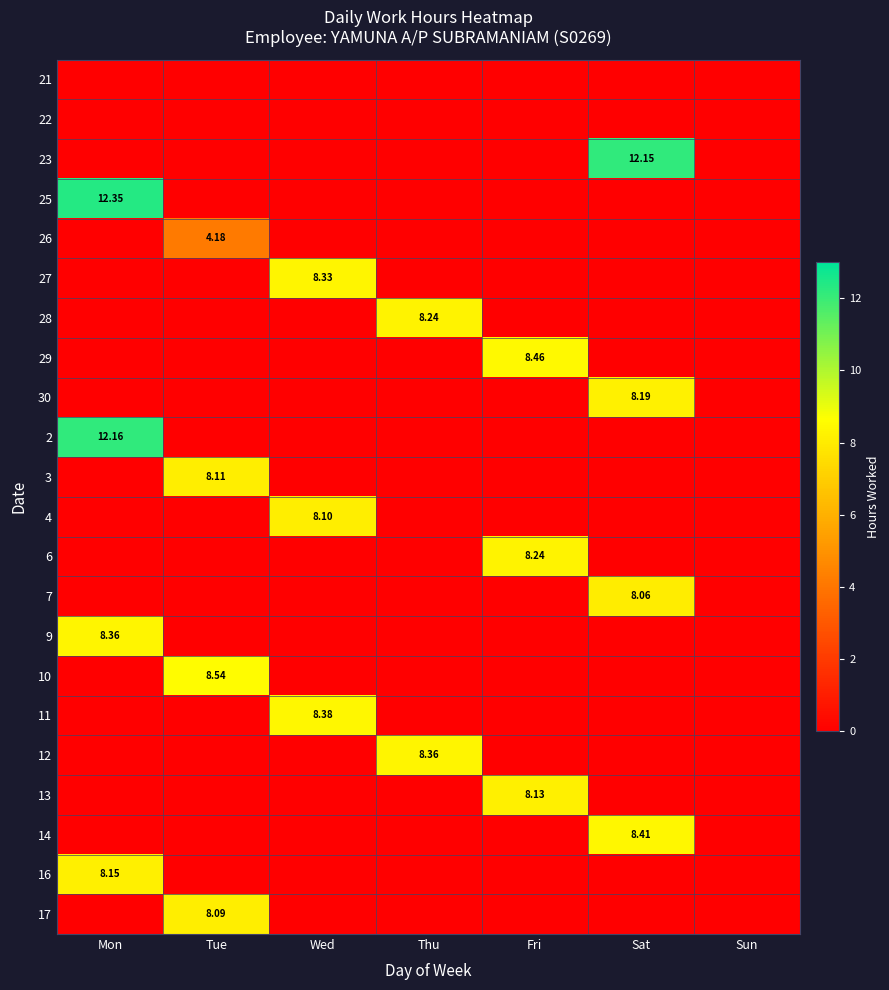

What is the difference between the highest and lowest values at Mon?

12.3